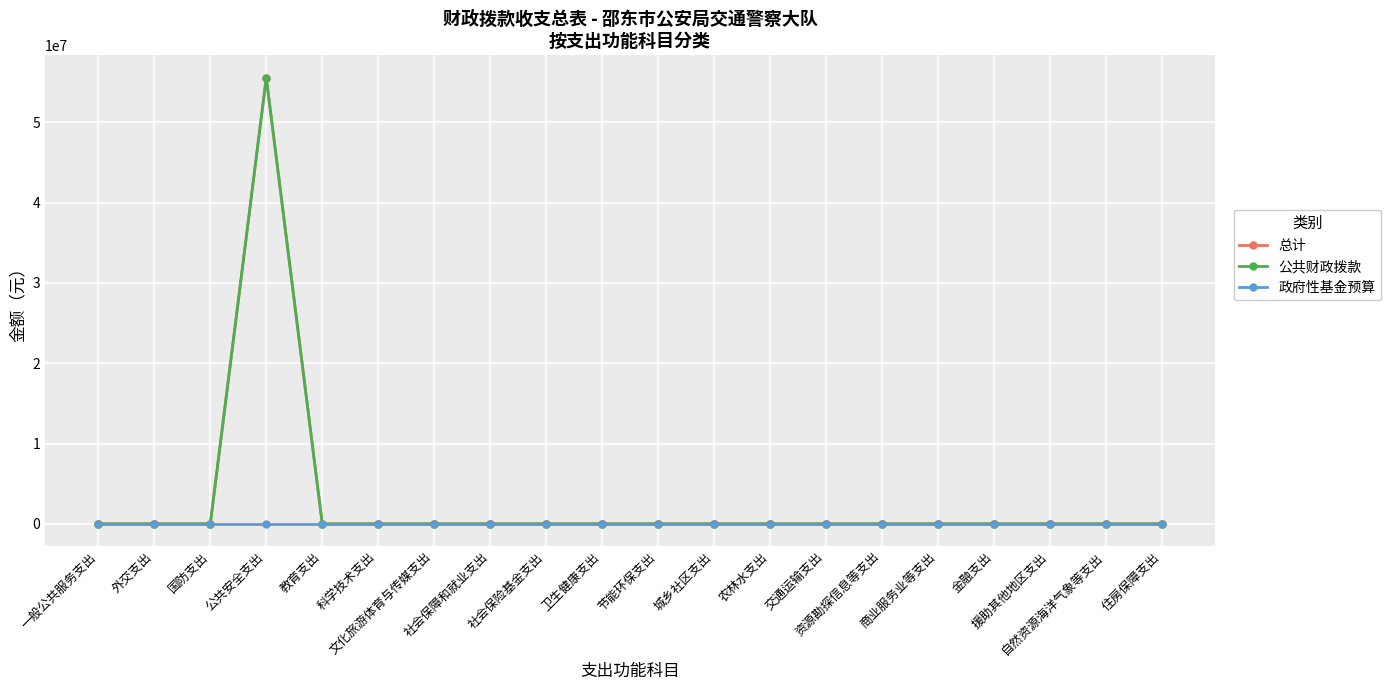

List the series in order of their peak value, highest first.

总计, 公共财政拨款, 政府性基金预算